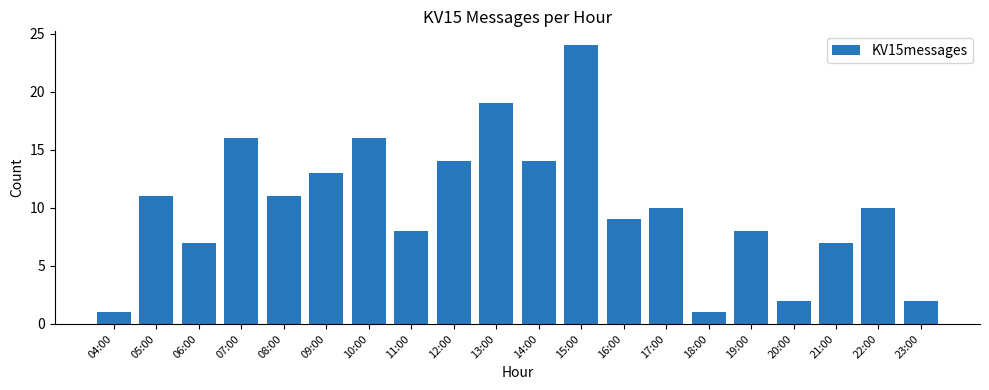

What is the greatest value displayed?

24